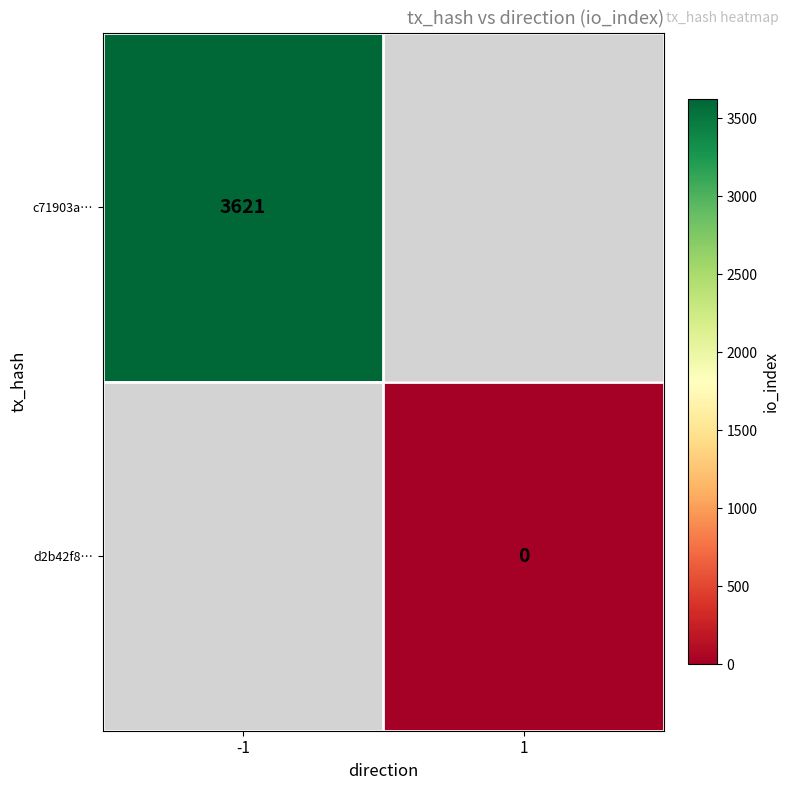

Is it true that c71903a… equals 3621 at -1?

True